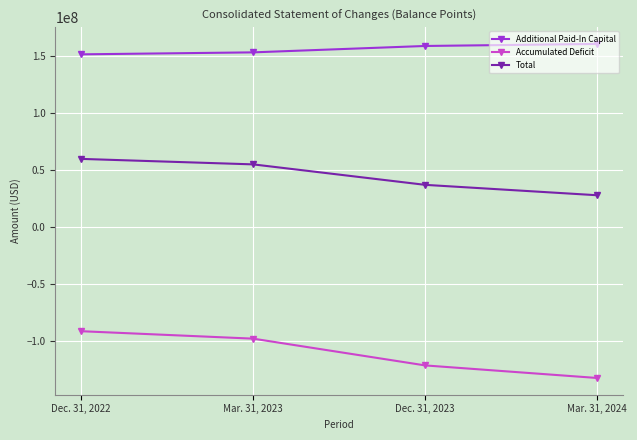

True or false: Total and Additional Paid-In Capital intersect in this chart.

False